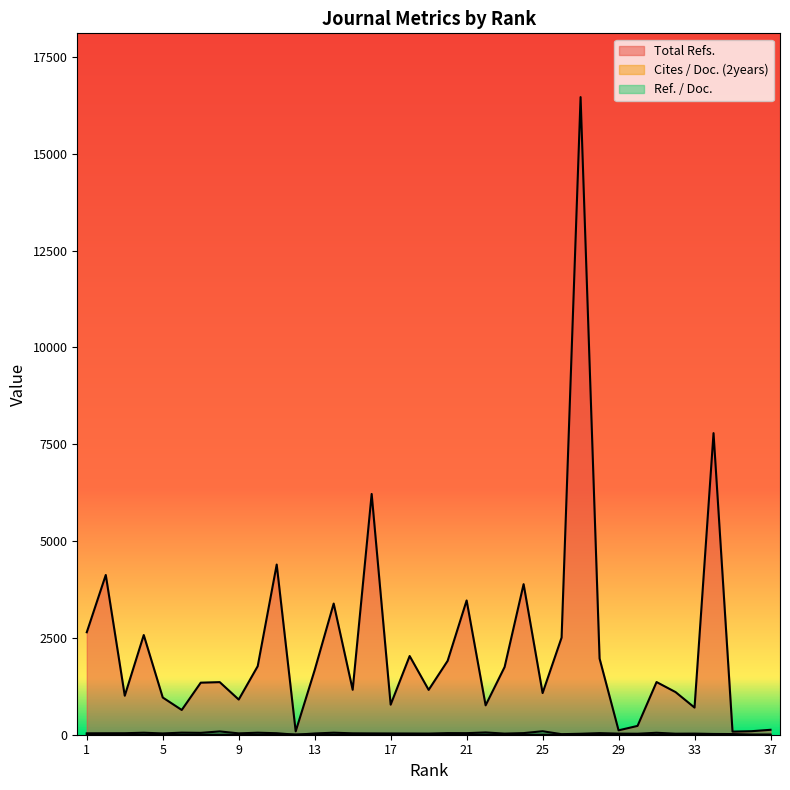

True or false: Total Refs. has a value of 1070.9 at 17.

False